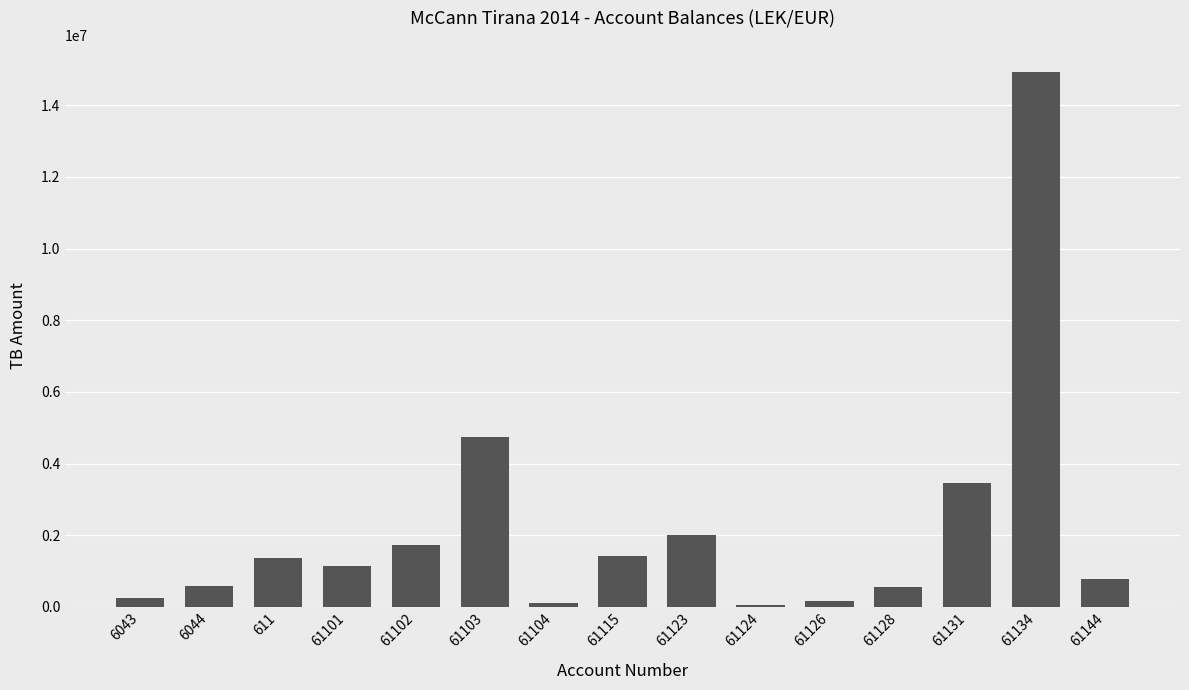

The value at 61115 is 2511580.7. True or false?

False